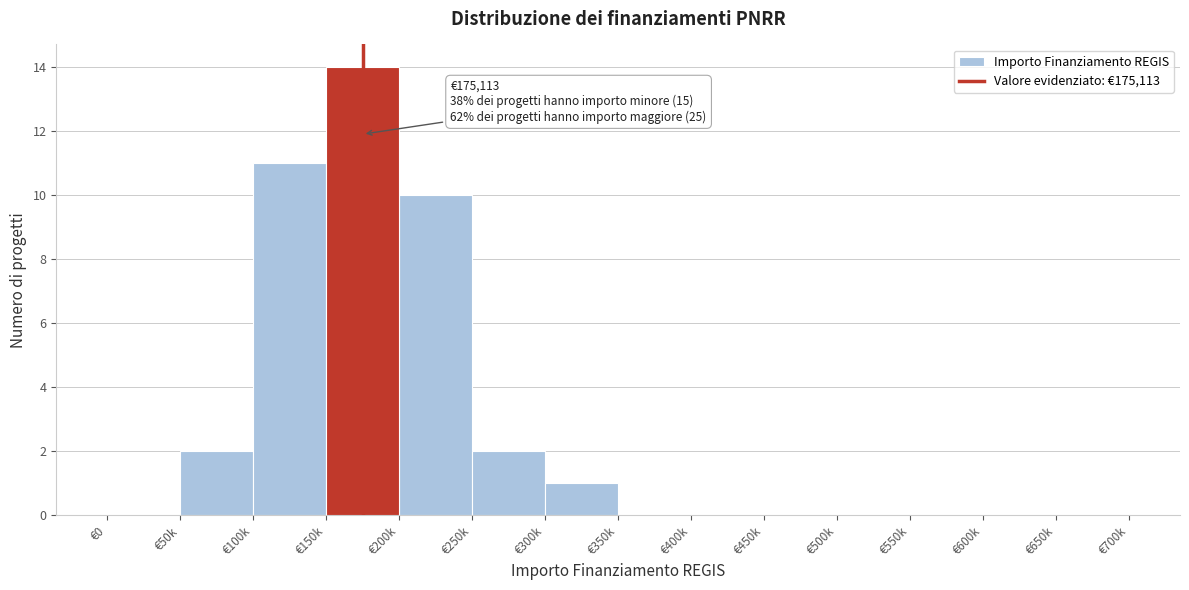

Reading left to right, what are all the values shown in this chart?

€0=0	€50k=2	€100k=11	€150k=14	€200k=10	€250k=2	€300k=1	€350k=0	€400k=0	€450k=0	€500k=0	€550k=0	€600k=0	€650k=0